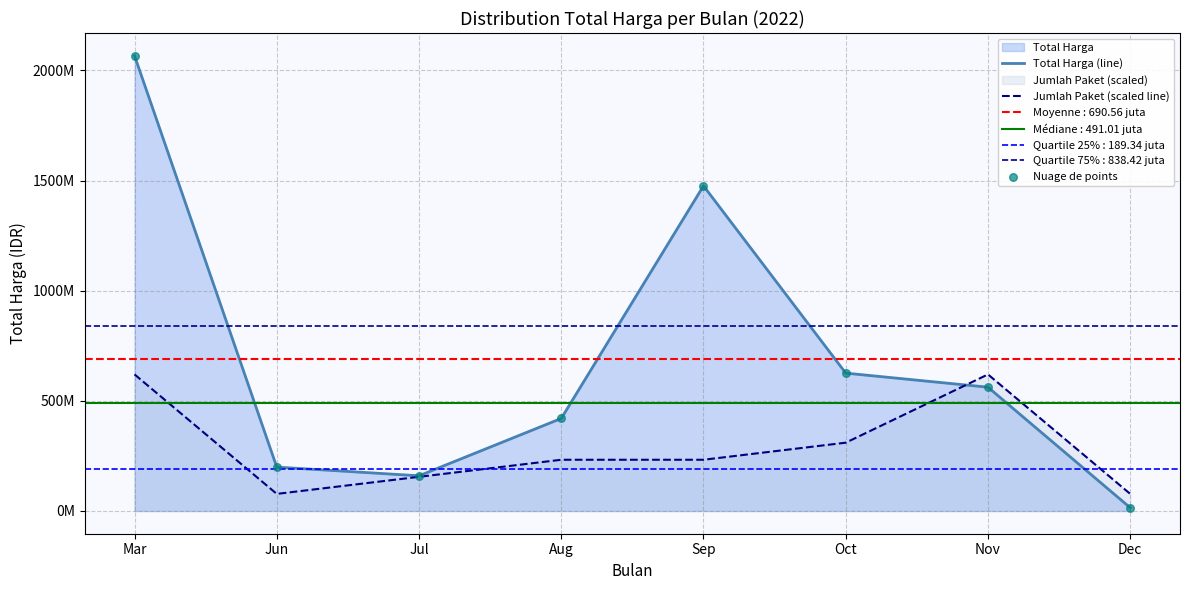

Which series reaches the minimum Y coordinate?

Total Harga (line)